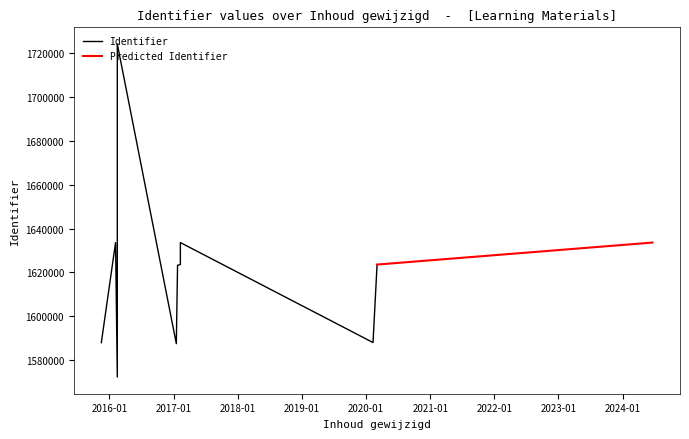

What is the sum of all values?

19454299